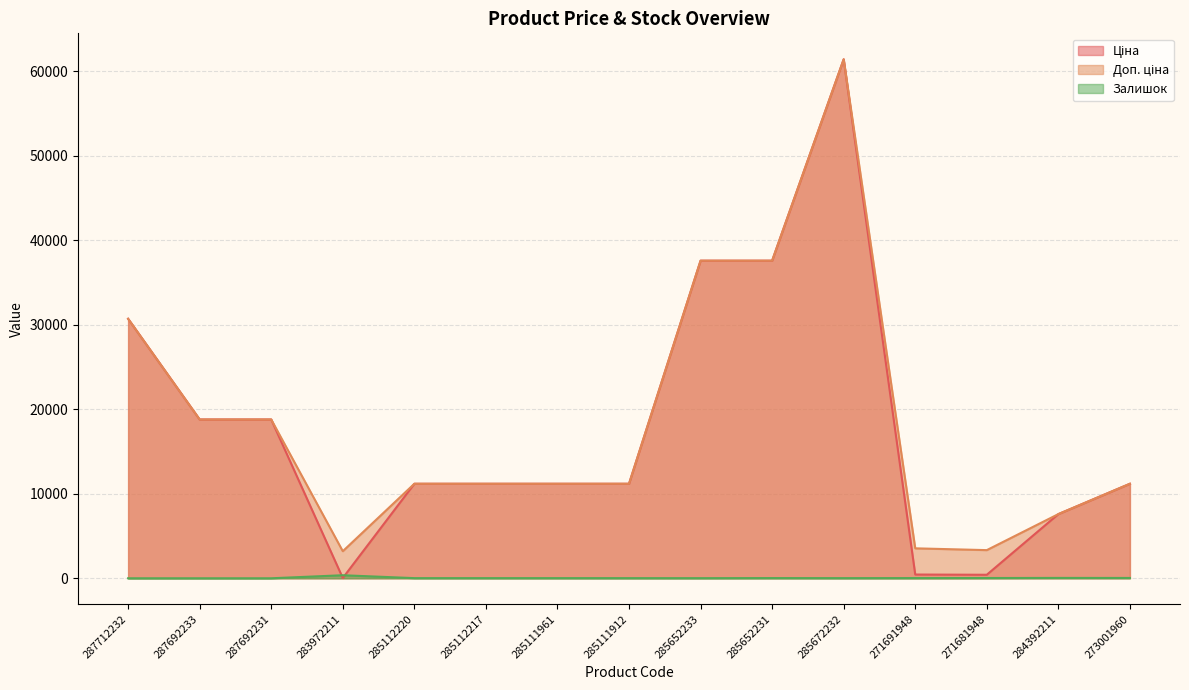

How many series are shown in this chart?

3